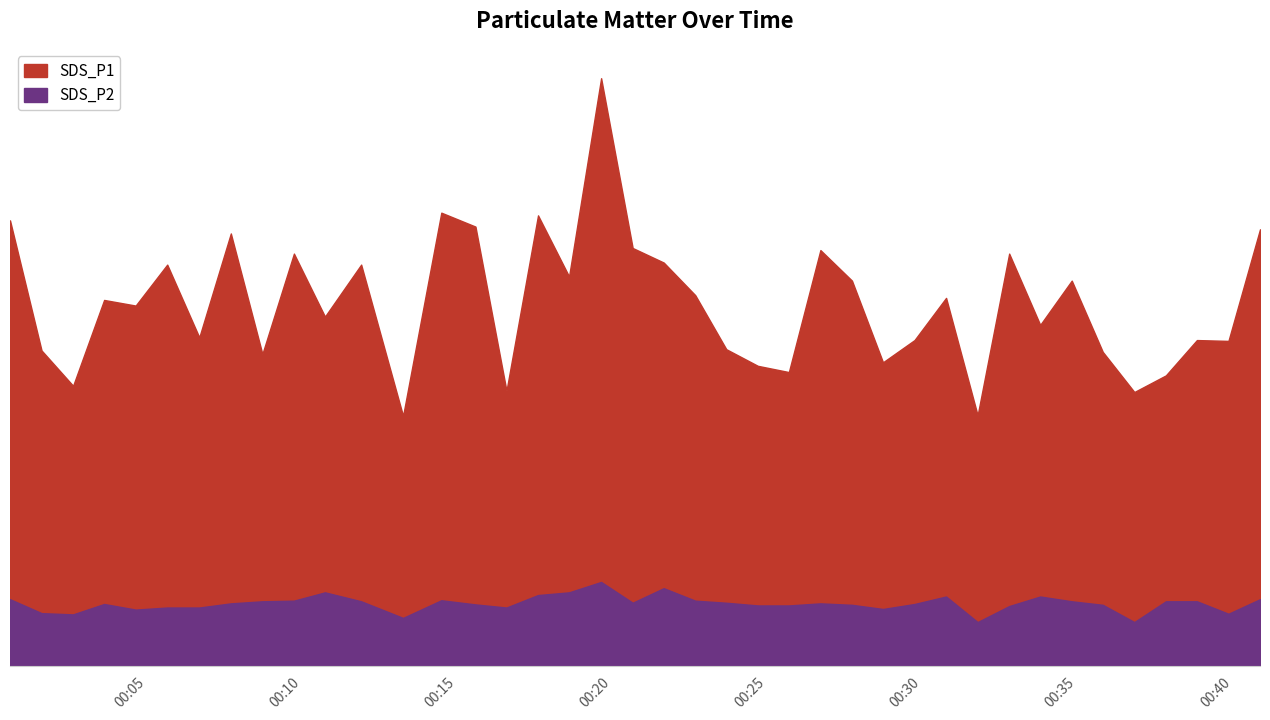

What is the total value across all series at 2022/01/31 00:15:36?

24.1